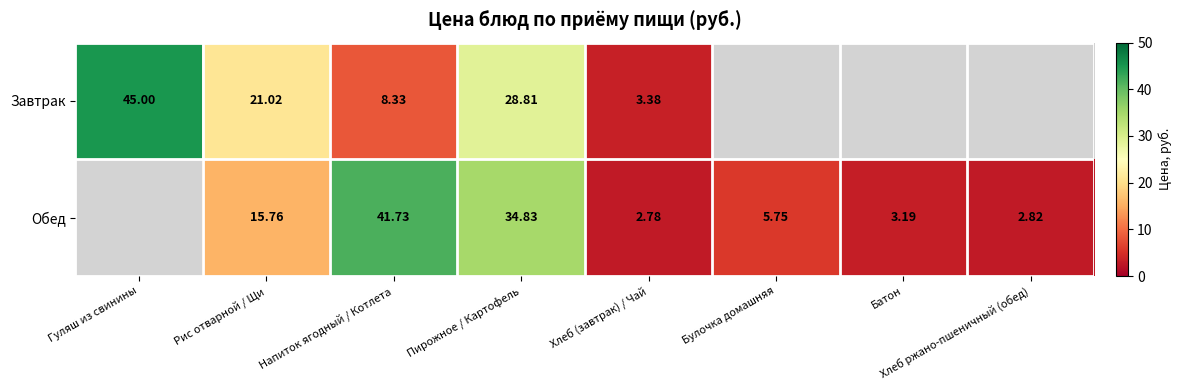

True or false: Обед has a value of 10.1 at Рис отварной / Щи.

False